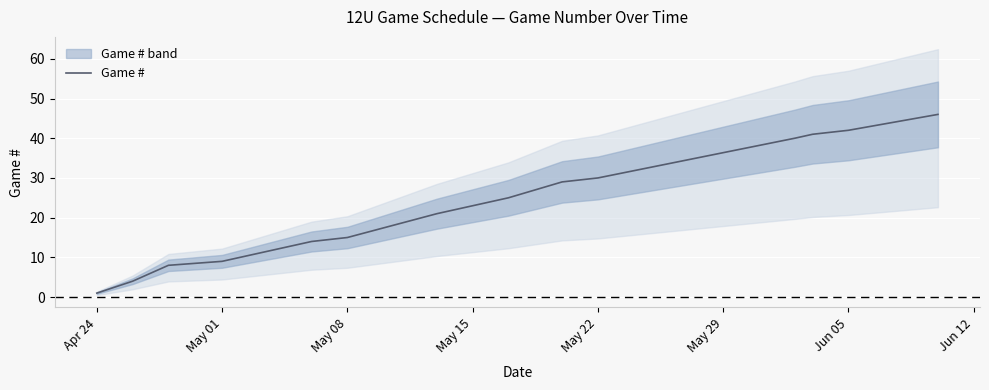

What is the difference between the maximum and minimum values?

45